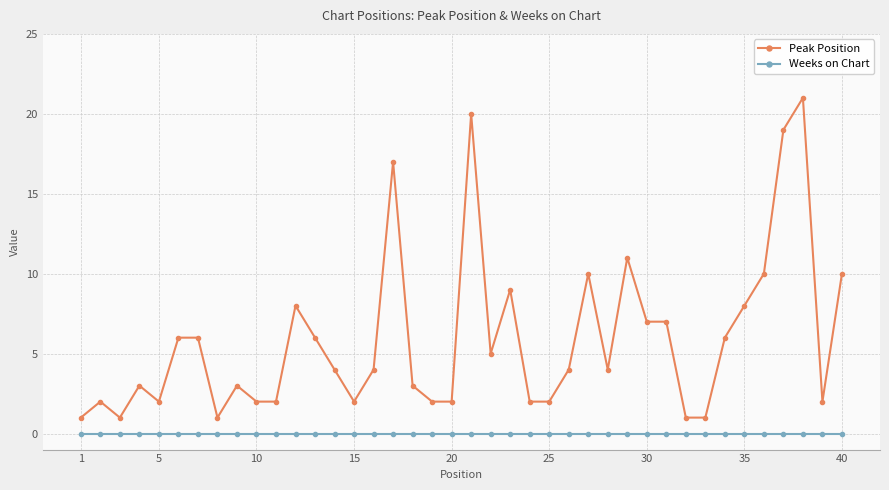

At how many categories does at least one series exceed 13?

4